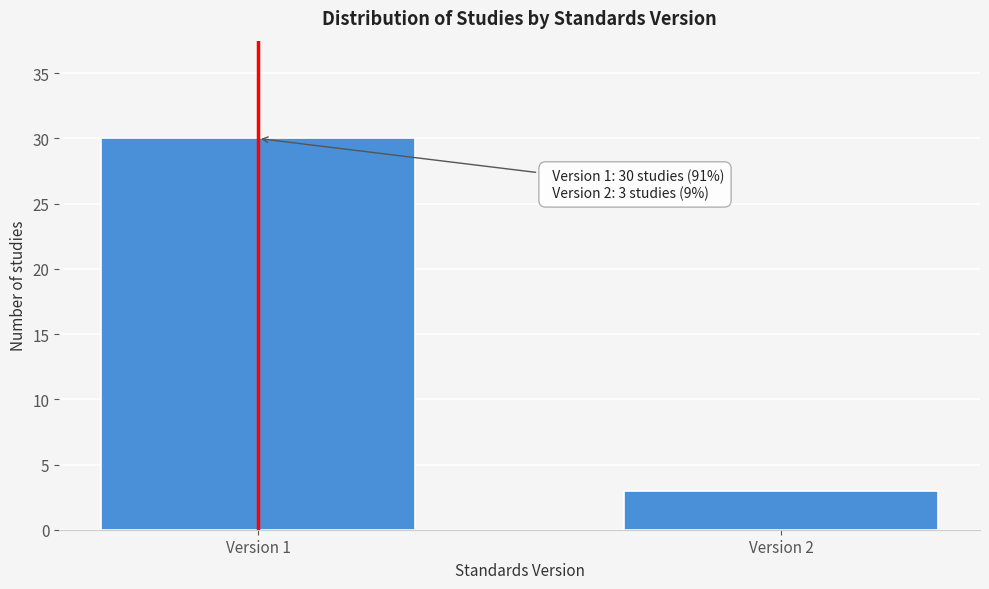

Reading right to left, list all the values displayed in this chart.

3	30